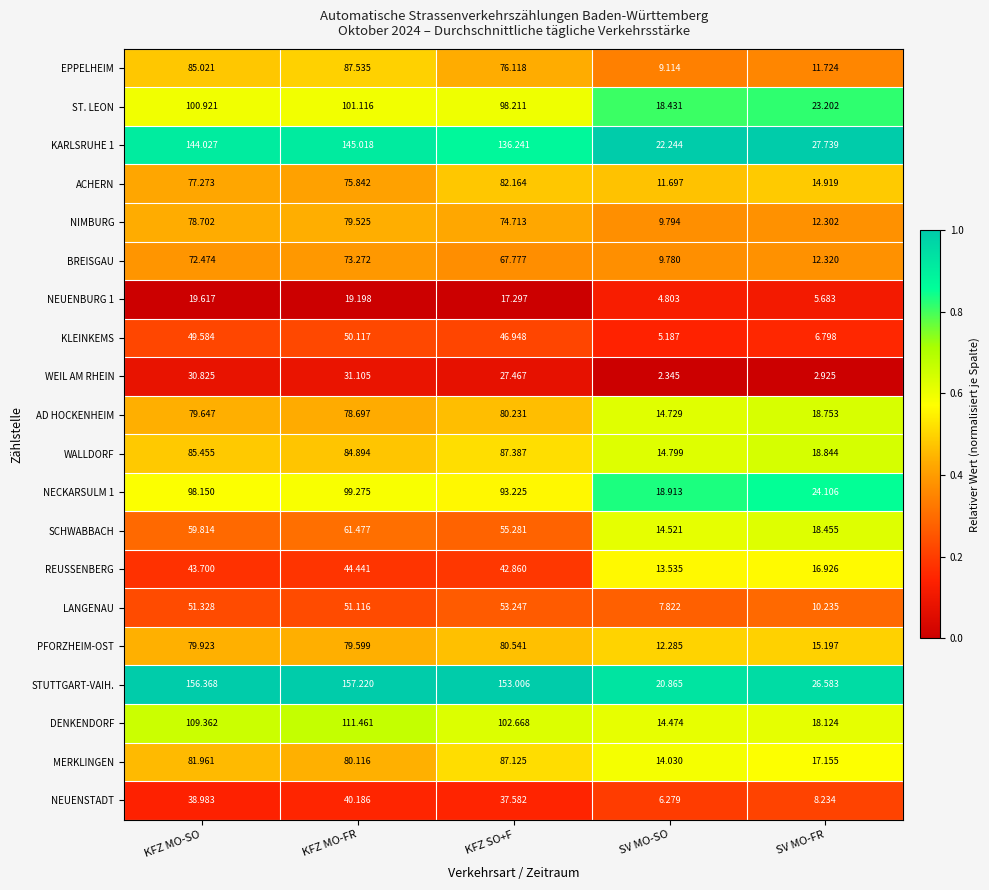

At which label does REUSSENBERG reach its minimum?

SV MO-SO